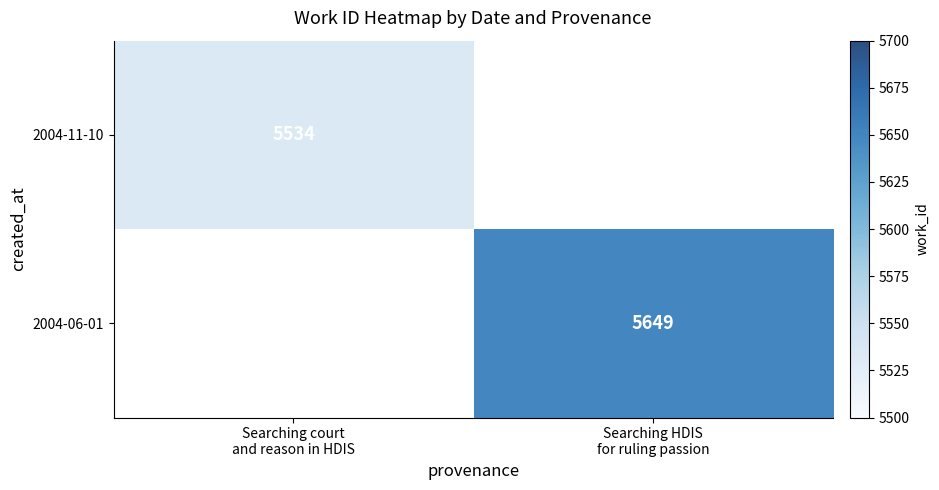

The value of 2004-06-01 at Searching HDIS for ruling passion is 5649. True or false?

True